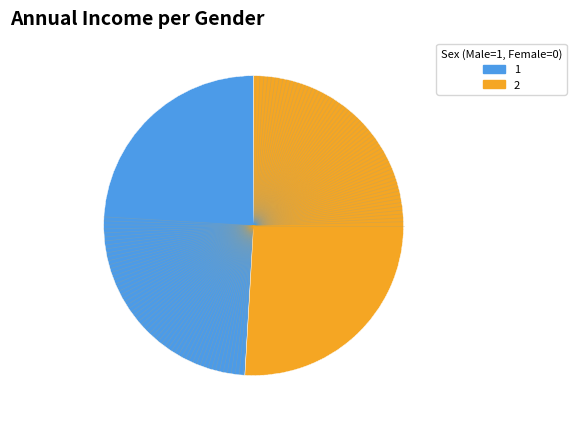

Is there a majority slice in this chart?

Yes